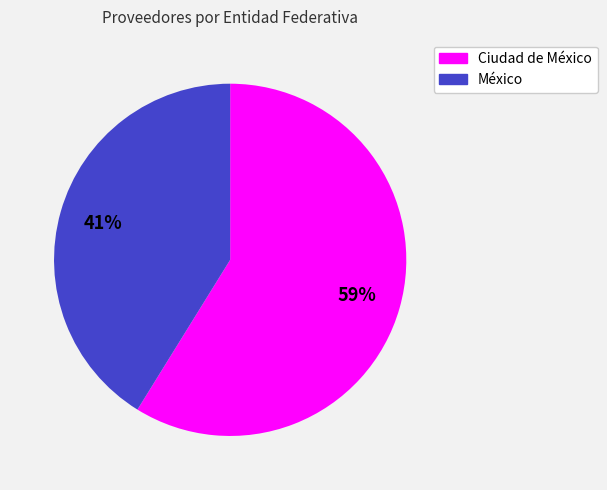

What is the majority slice?

Ciudad de México